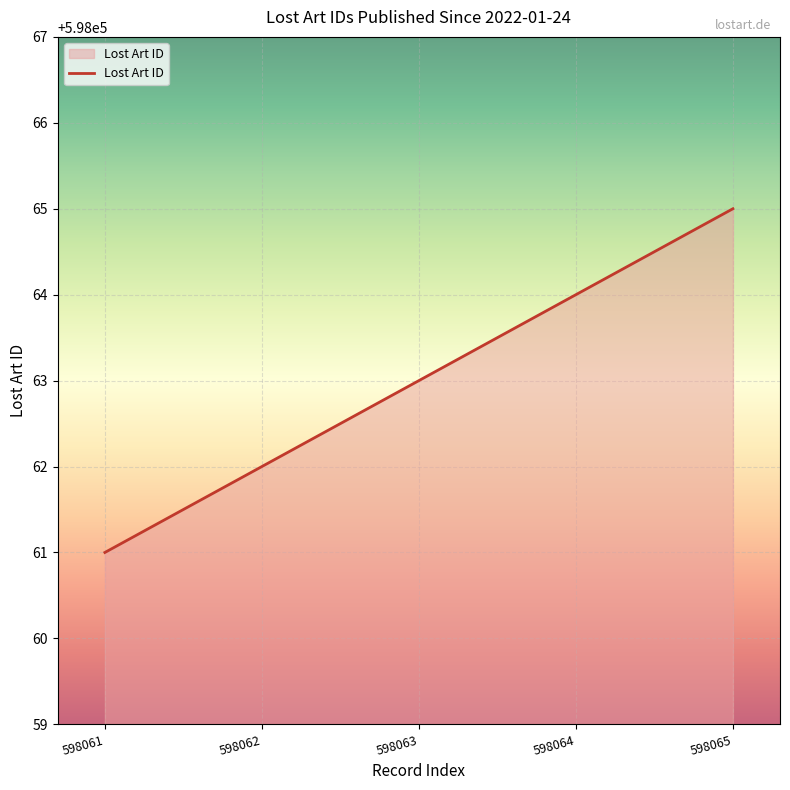

What is the change in value from 598061 to 598065?

+4